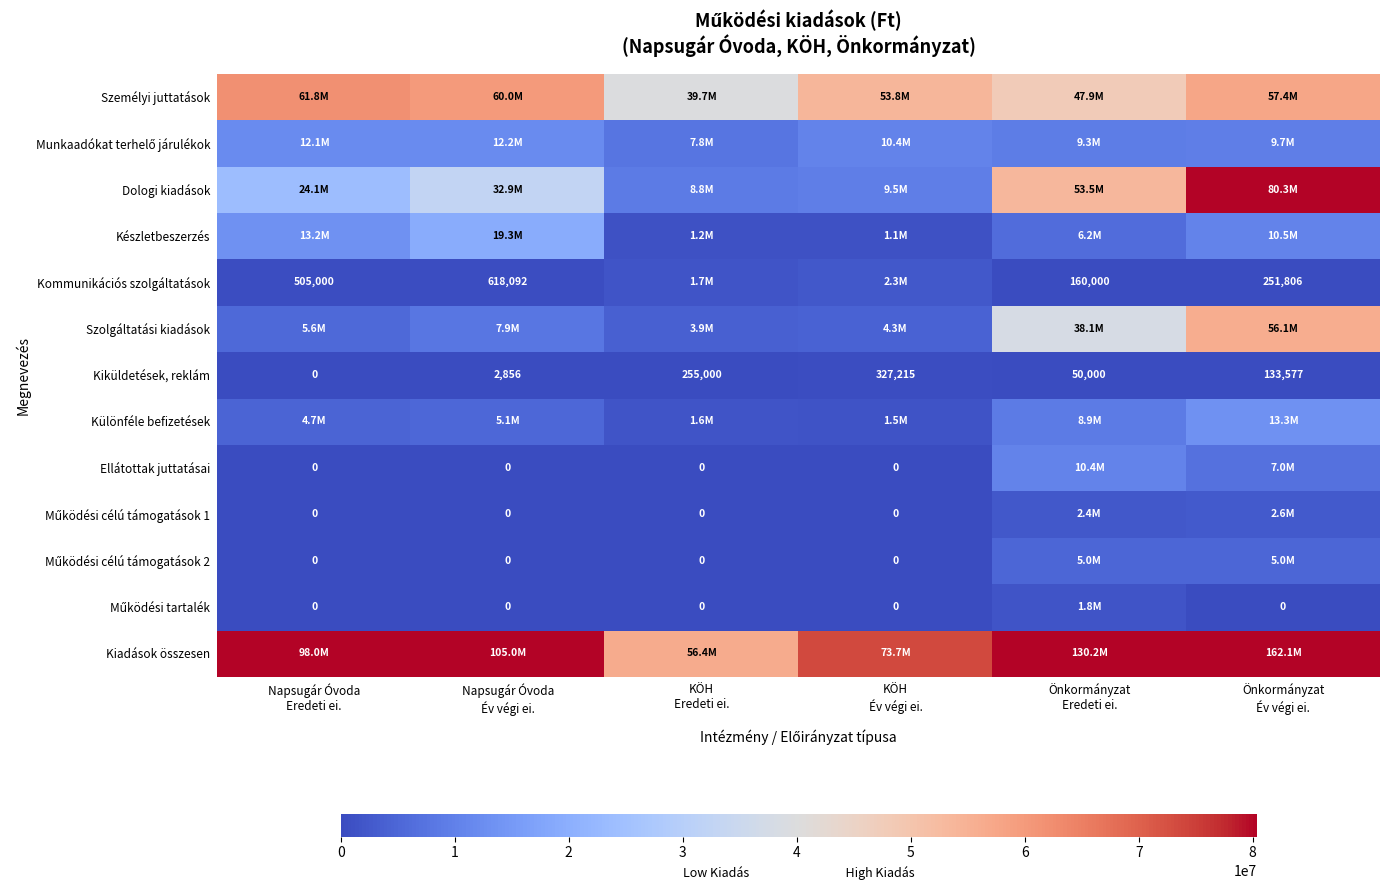

What is the spread (max minus min) of values at Napsugár Óvoda
Év végi ei.?

105006244